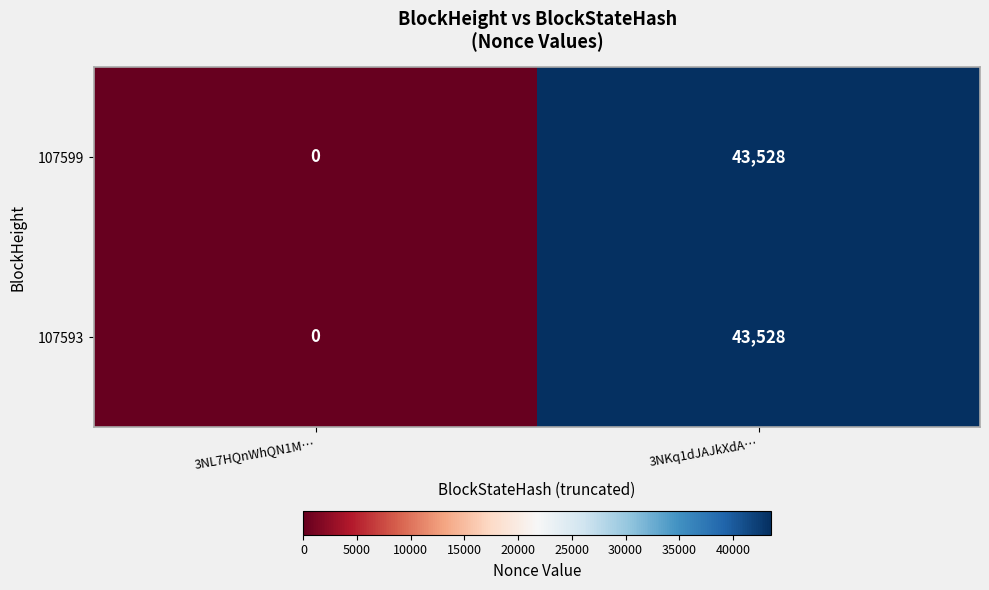

What is the sum of all 107599 values?

43528